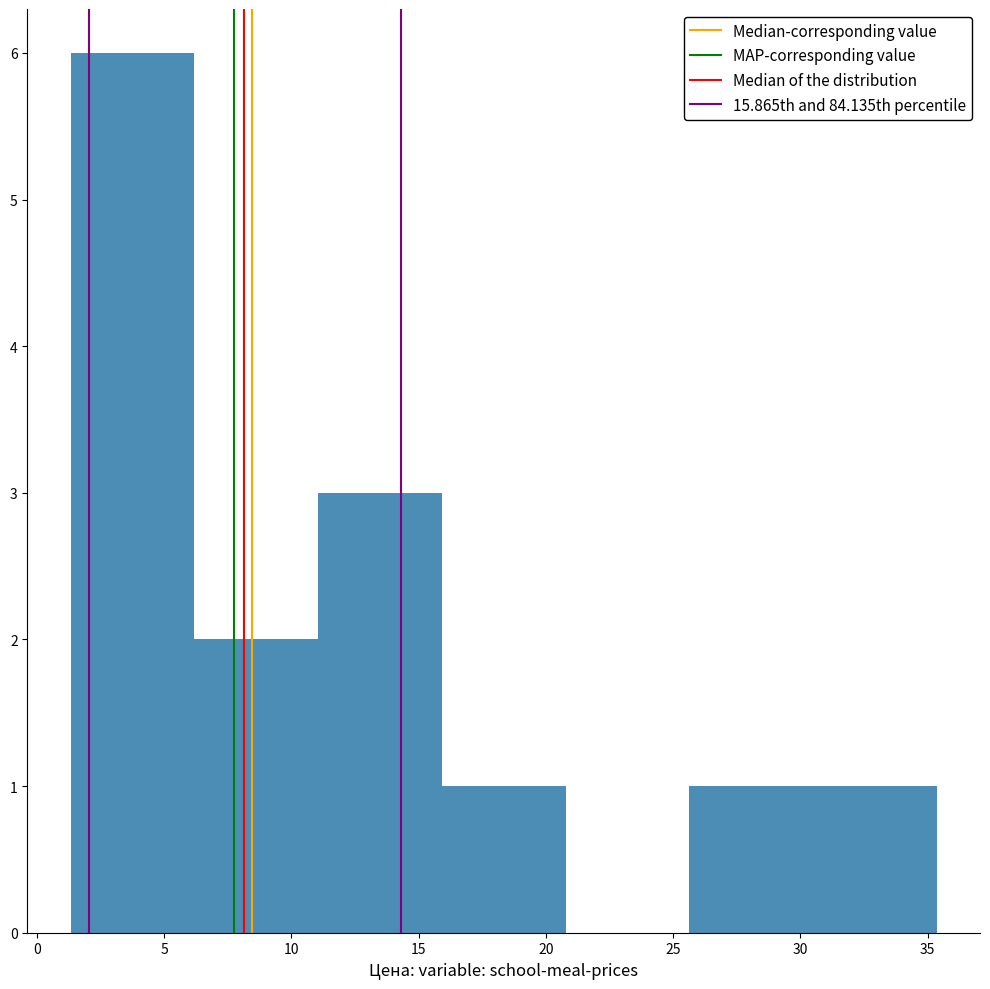

Reading left to right, list every bar in this chart as the range it spans on the x-axis followed by its height. Neither the bar edges nor the heights are printed on the chart, so give them approximately, as read against the axes.

1.5 to 6.0: 6
6.0 to 11.0: 2
11.0 to 16.0: 3
16.0 to 21.0: 1
21.0 to 25.5: 0
25.5 to 30.5: 1
30.5 to 35.5: 1